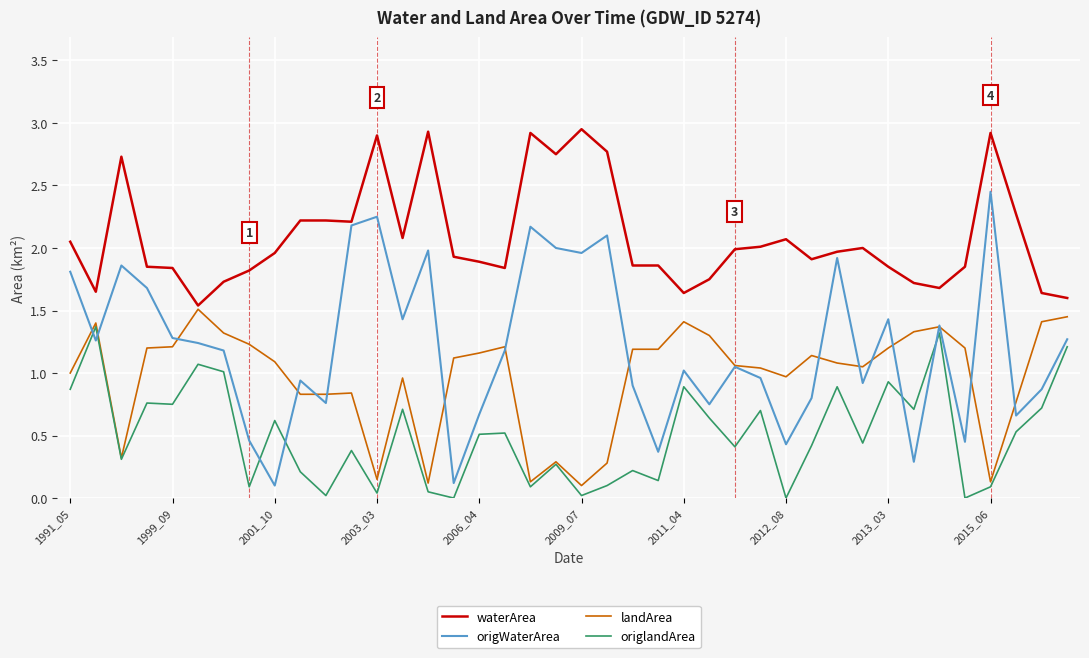

Which series has the largest range (max minus min)?

origWaterArea